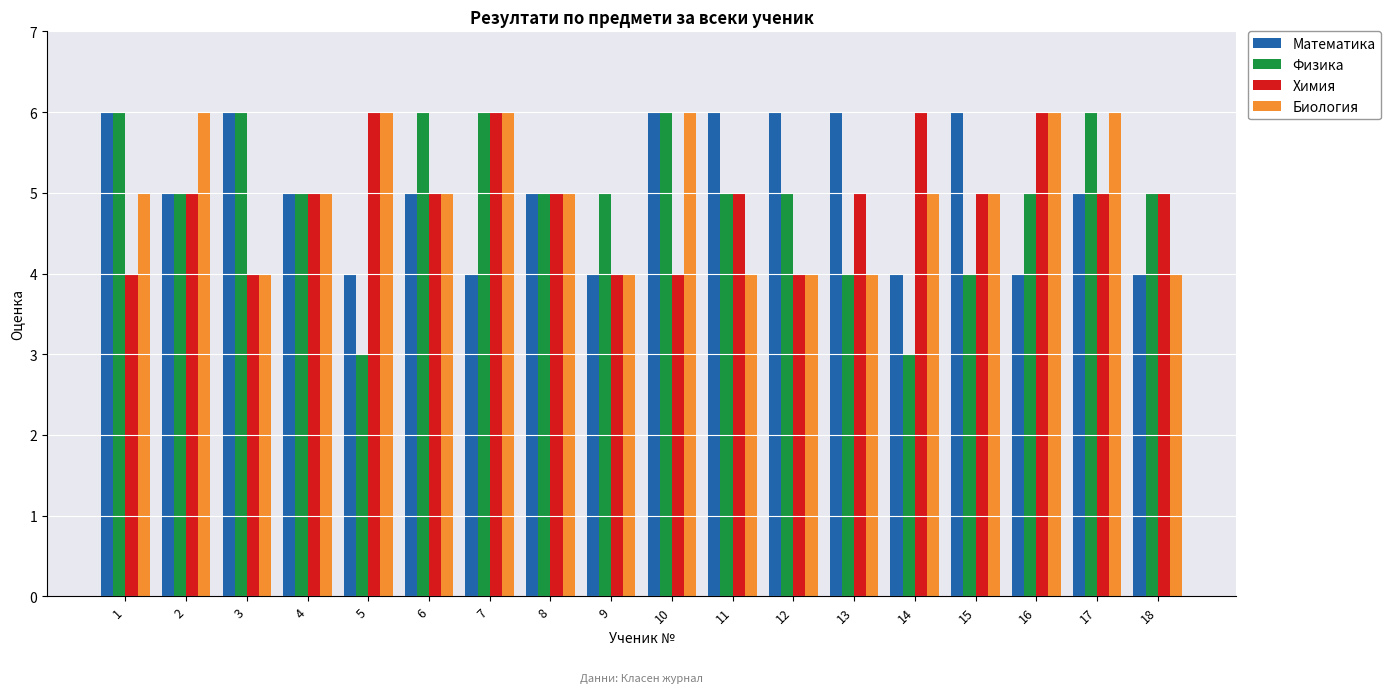

Which series changed the most between 2 and 3?

Биология